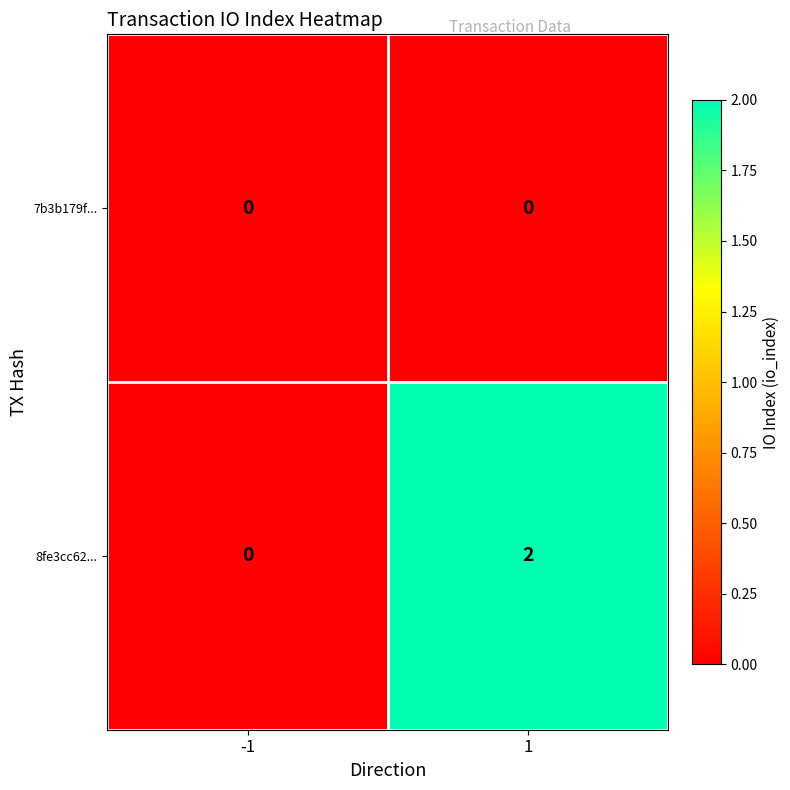

At which category is the sum across all series the highest?

1